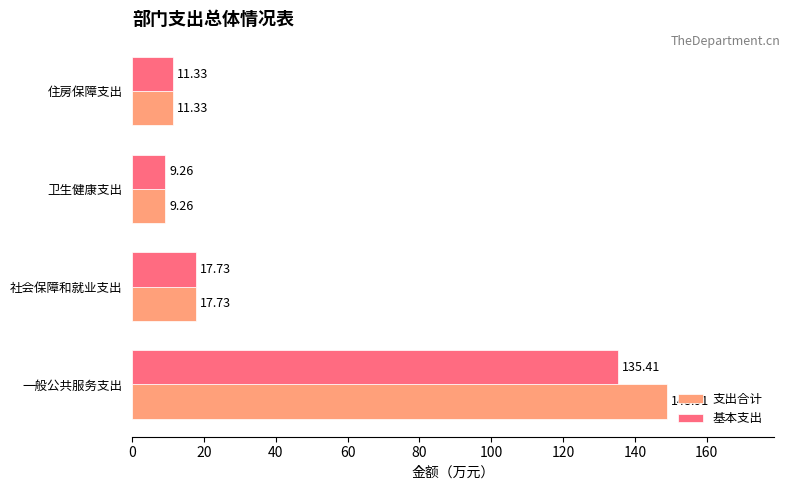

At which label is 支出合计 closest to 79?

社会保障和就业支出